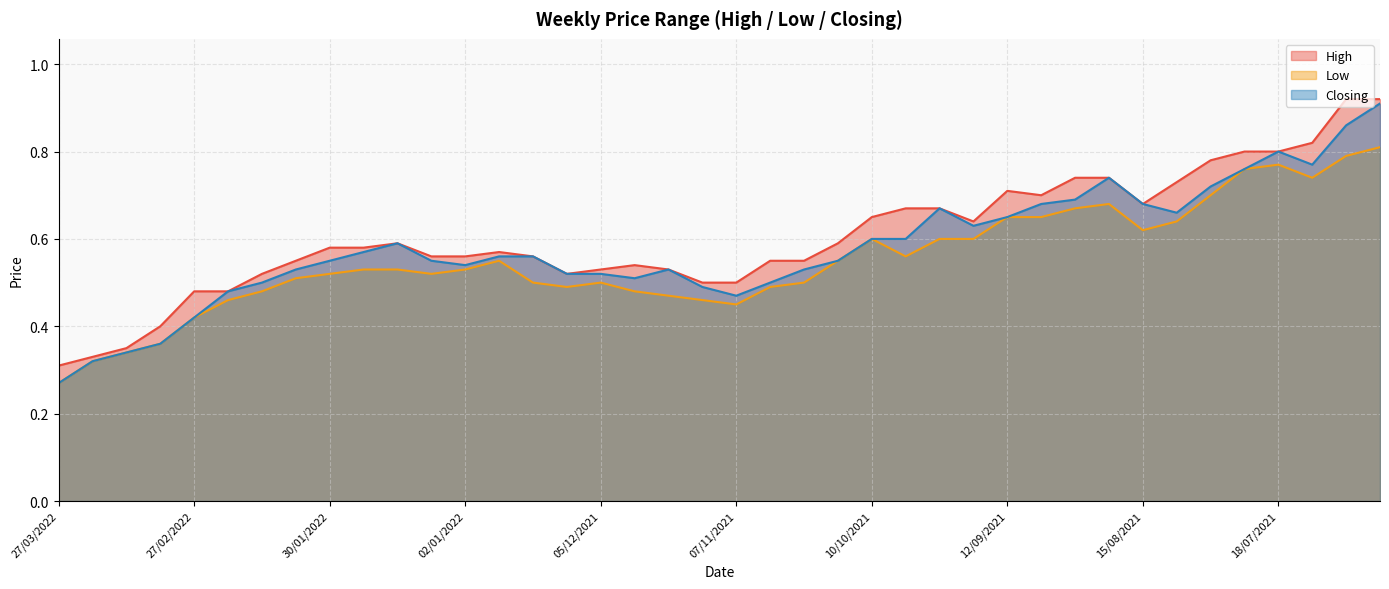

At how many categories does at least one series exceed 0?

40